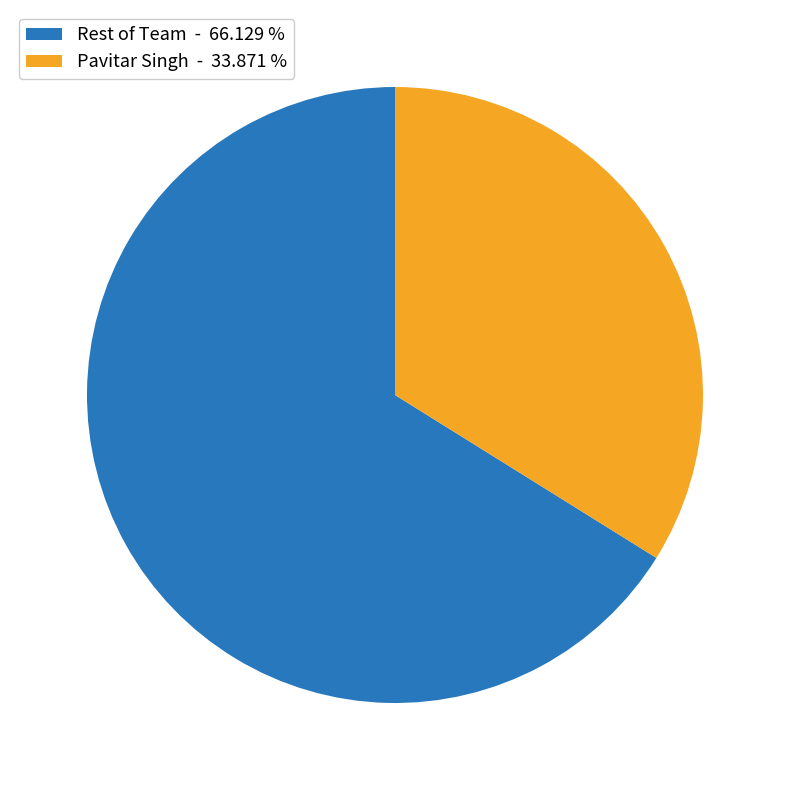

Approximately how many times larger is the value at Pavitar Singh - 33.871 % compared to Rest of Team - 66.129 %?

0.5